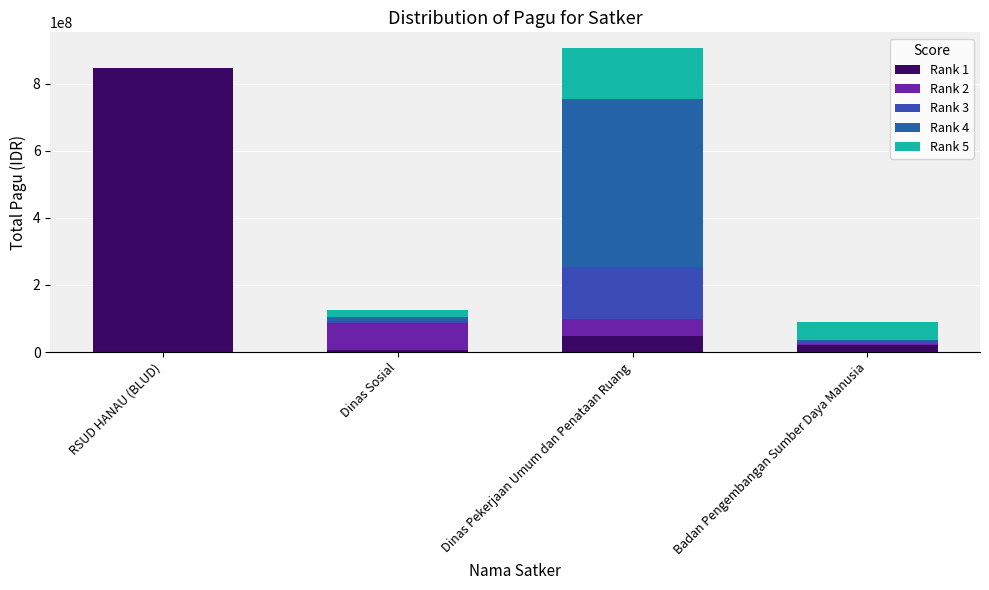

What is the total value across all series at Dinas Pekerjaan Umum dan Penataan Ruang?

907922000